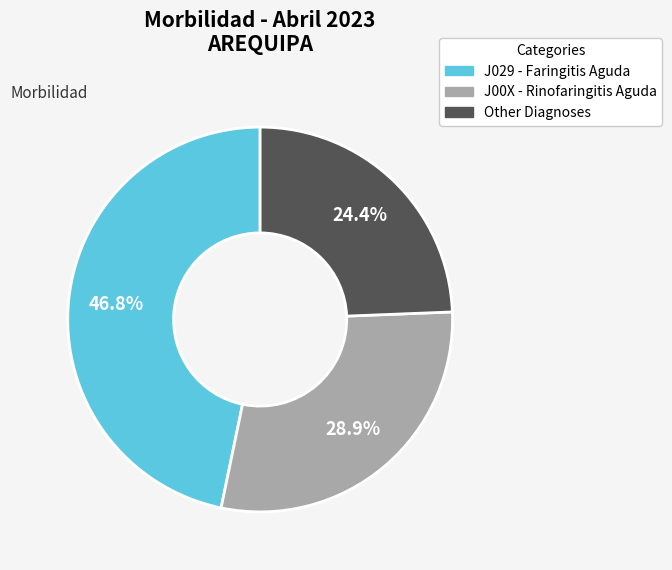

Does any single category account for the majority?

No